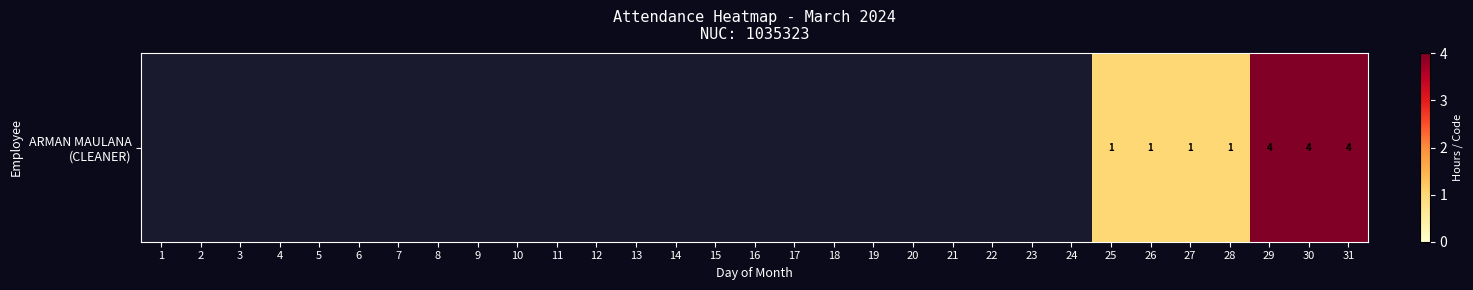

Which category has the highest value across all series?

29